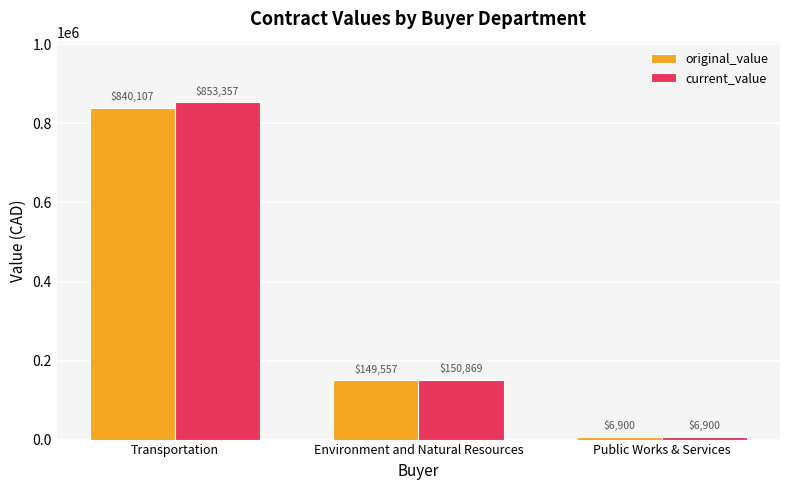

Where is current_value nearest to the value 430128?

Environment and Natural Resources